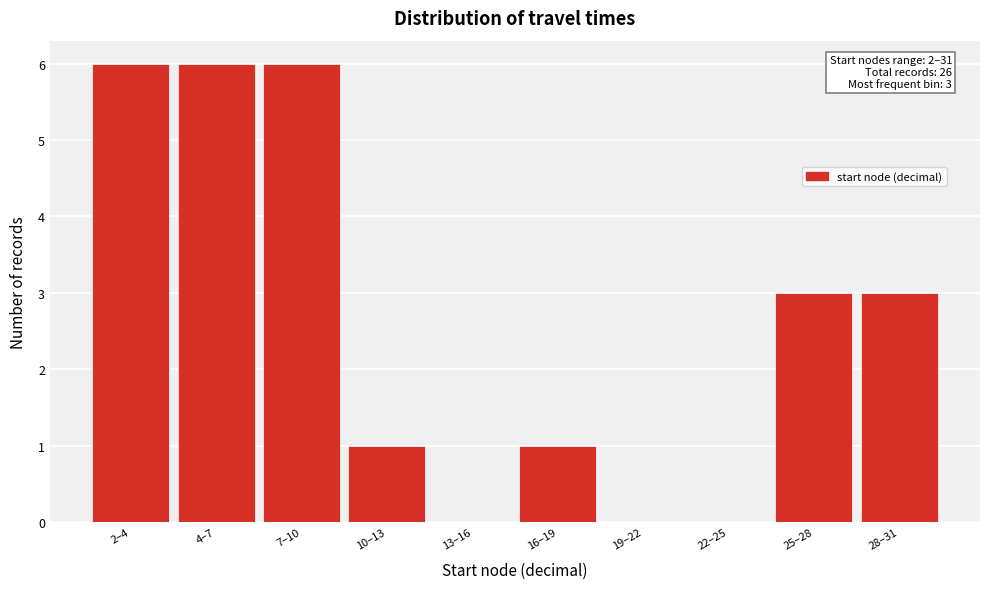

Reading right to left, transcribe all the data shown in this chart.

28–31=3	25–28=3	22–25=0	19–22=0	16–19=1	13–16=0	10–13=1	7–10=6	4–7=6	2–4=6